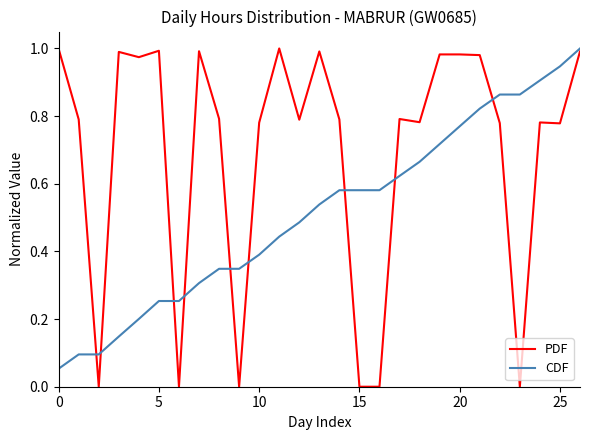

True or false: PDF has more than 0 points higher than both neighbors.

True